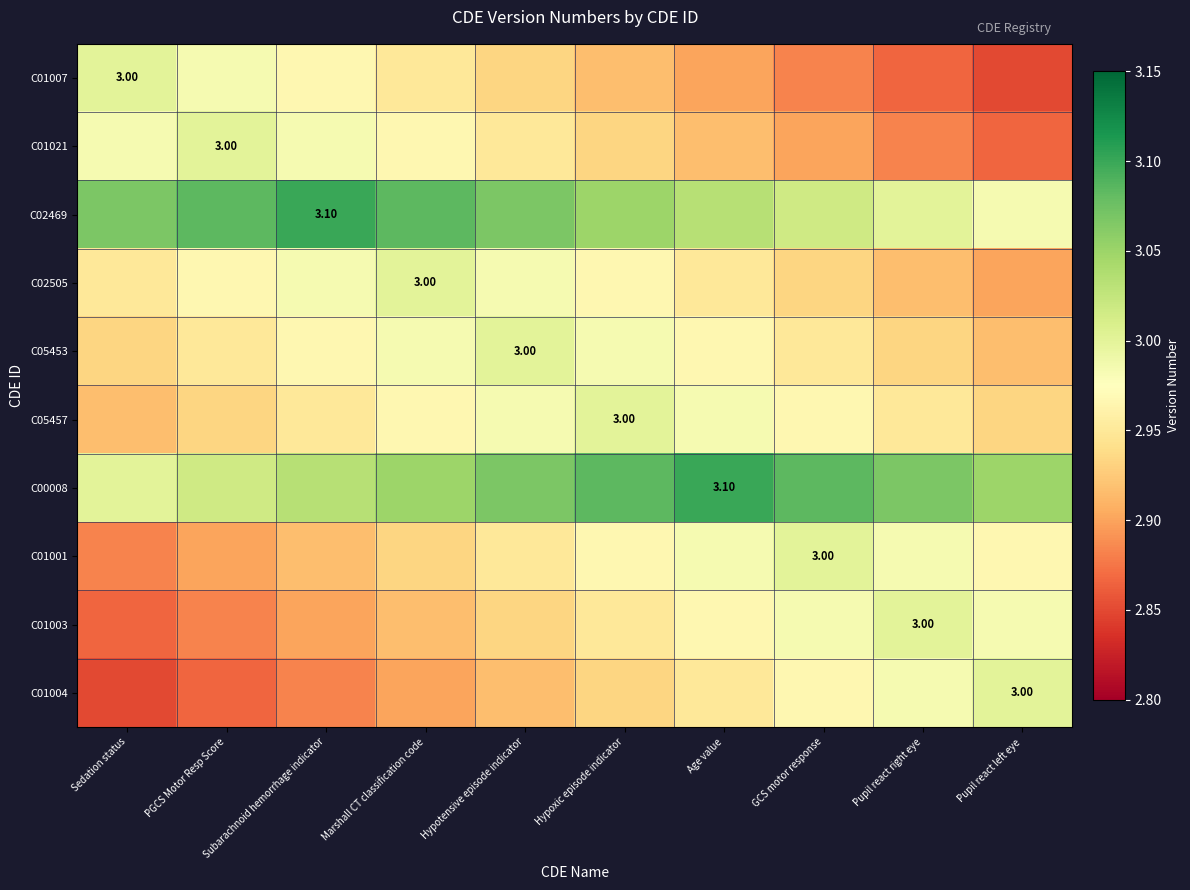

What is the sum of all C01003 values?

29.4